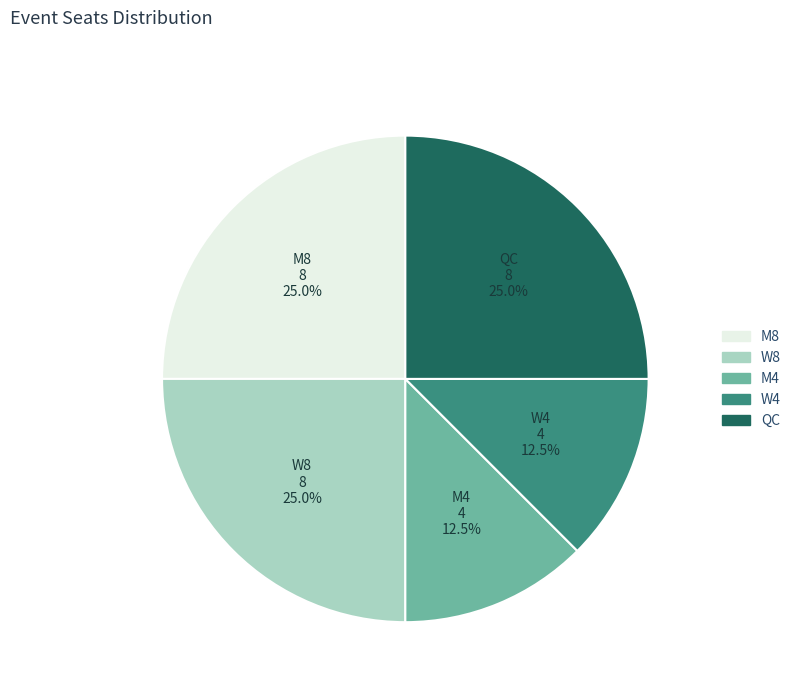

To the nearest percent, what percentage of the pie is M8?

25%